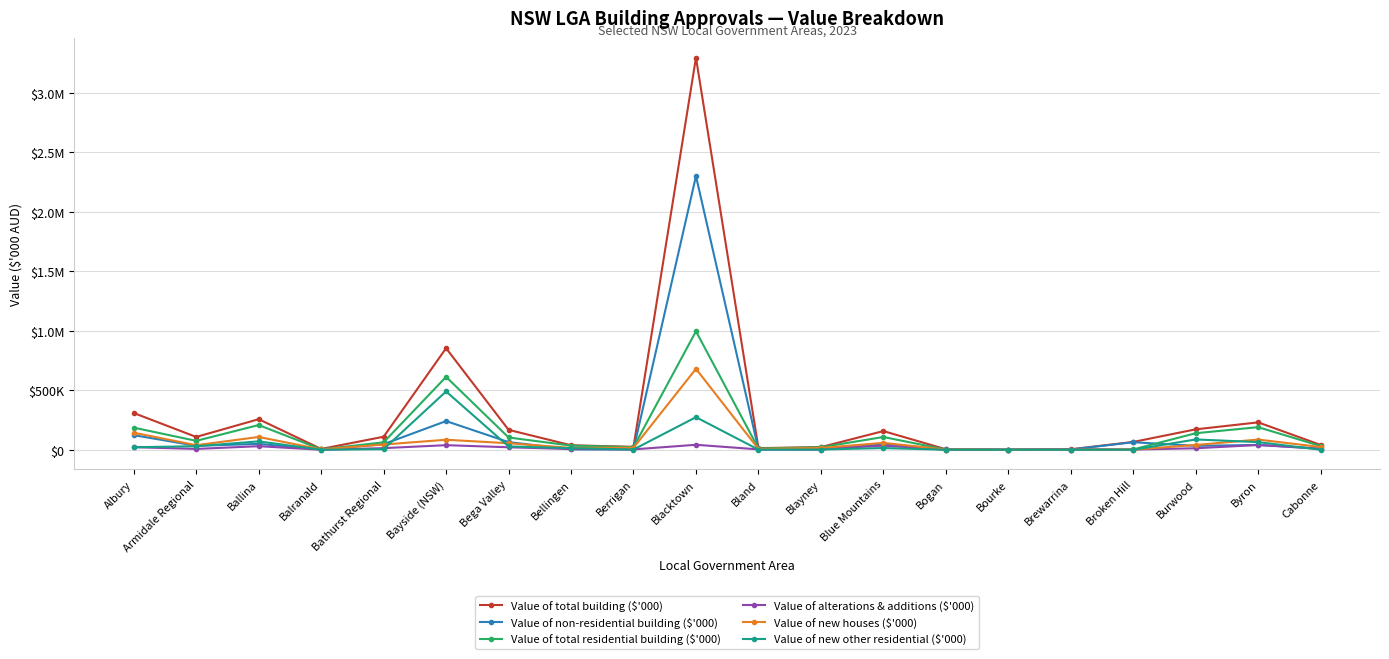

At which label does Value of new houses ($'000) reach its peak?

Blacktown